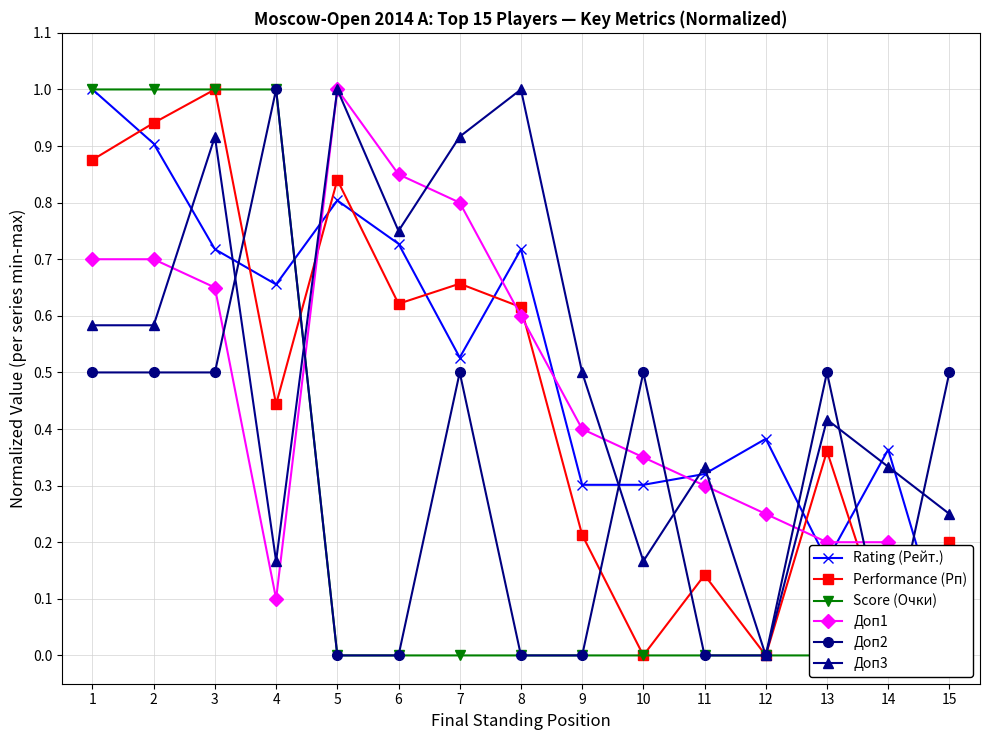

At which category does Performance (Рп) reach its first local peak?

3